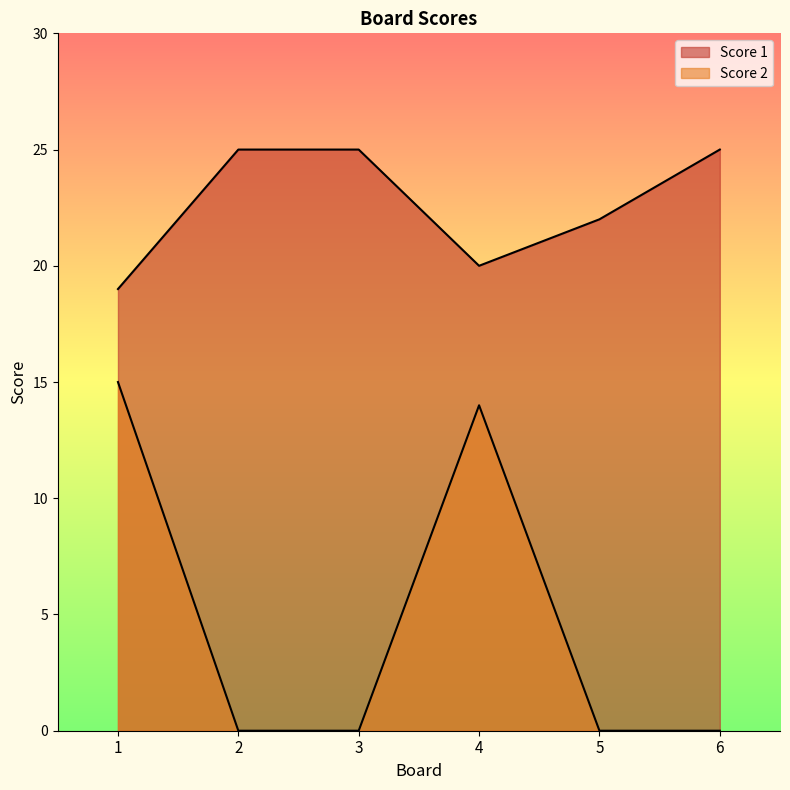

How many values in Score 2 are above zero?

2